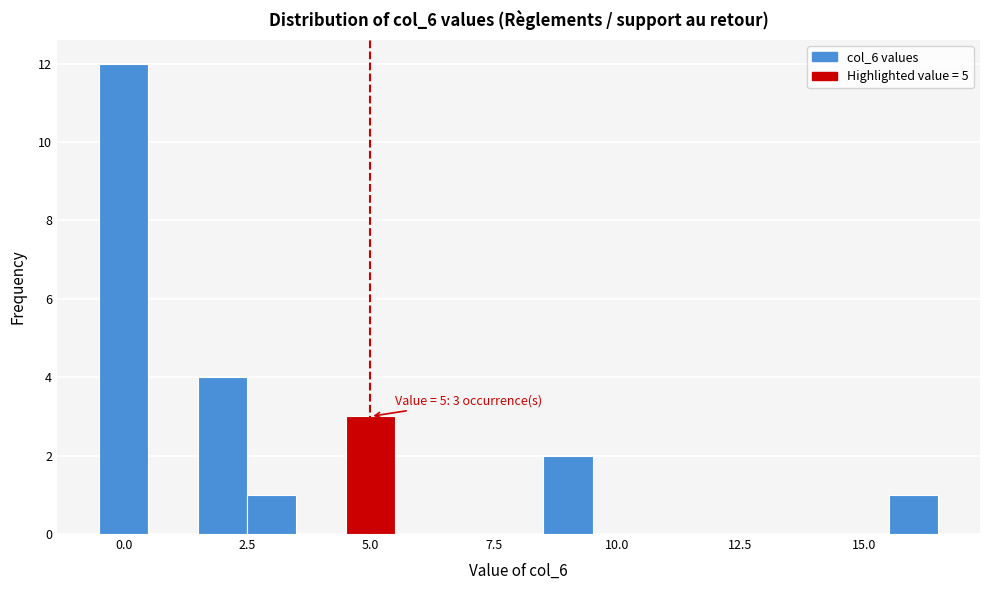

Read against the x-axis, roughly where is the centre of the tallest bar?

0.0